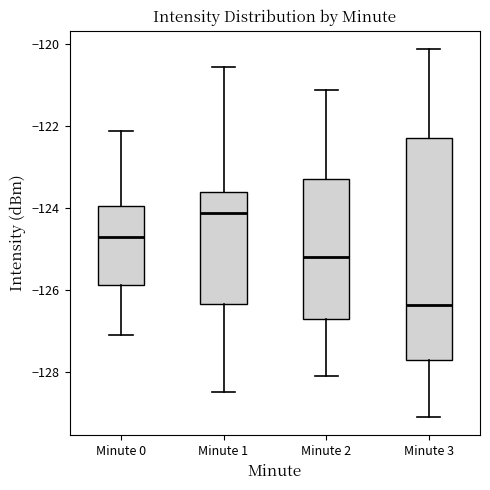

Which box has the highest median line?

Minute 1